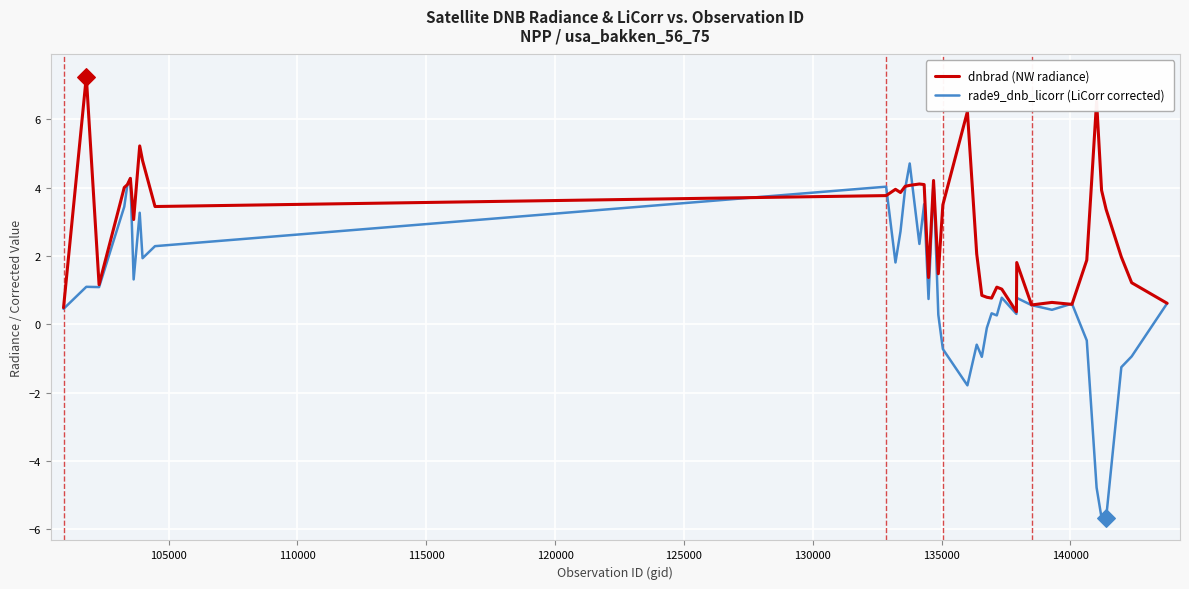

Which series has the largest range (max minus min)?

rade9_dnb_licorr (LiCorr corrected)